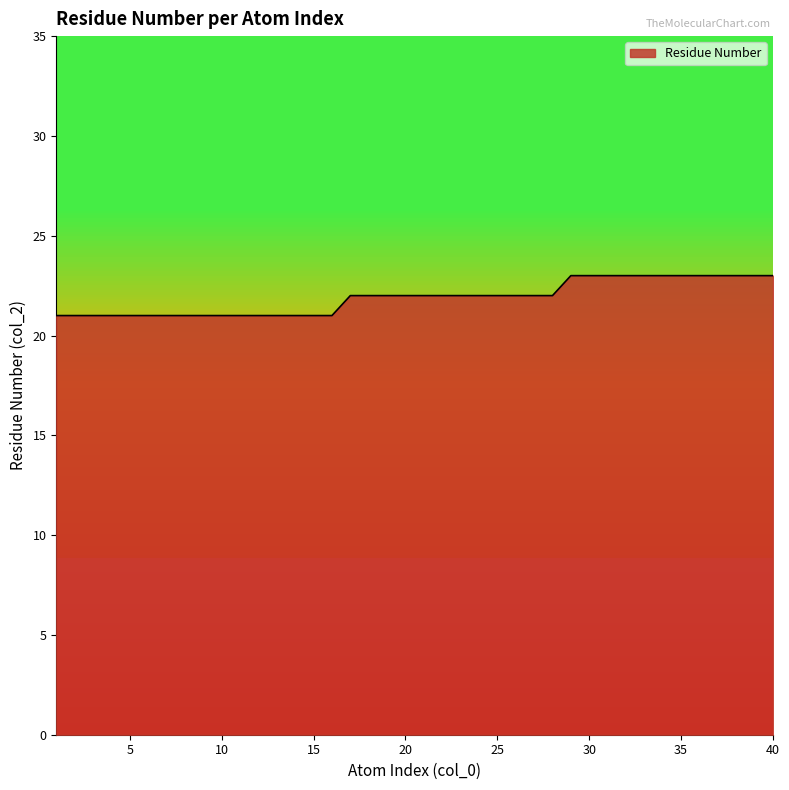

What is the average value?

22